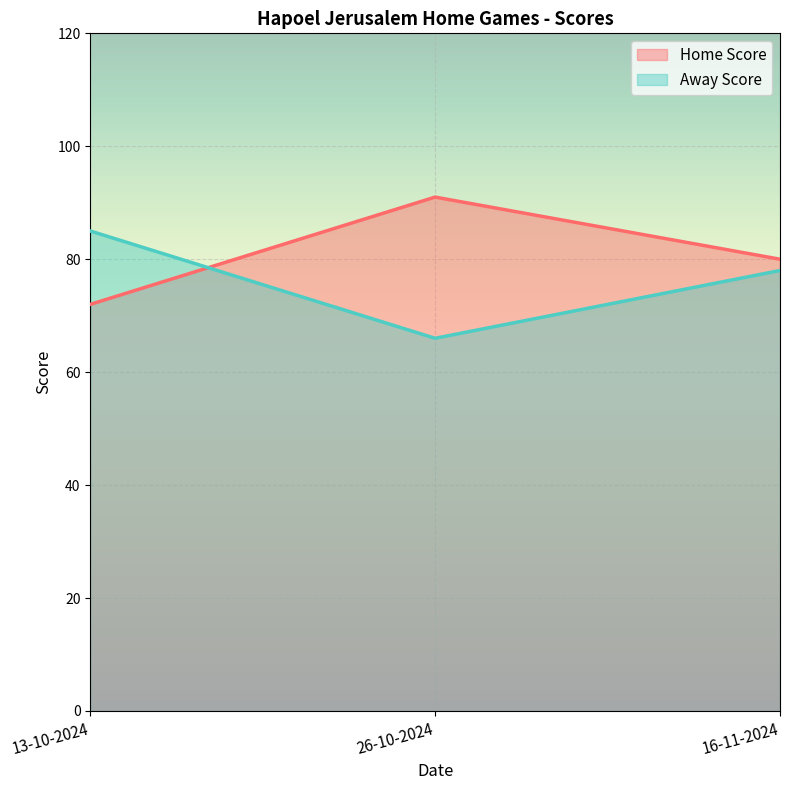

True or false: Home Score has a value of 91 at 26-10-2024.

True